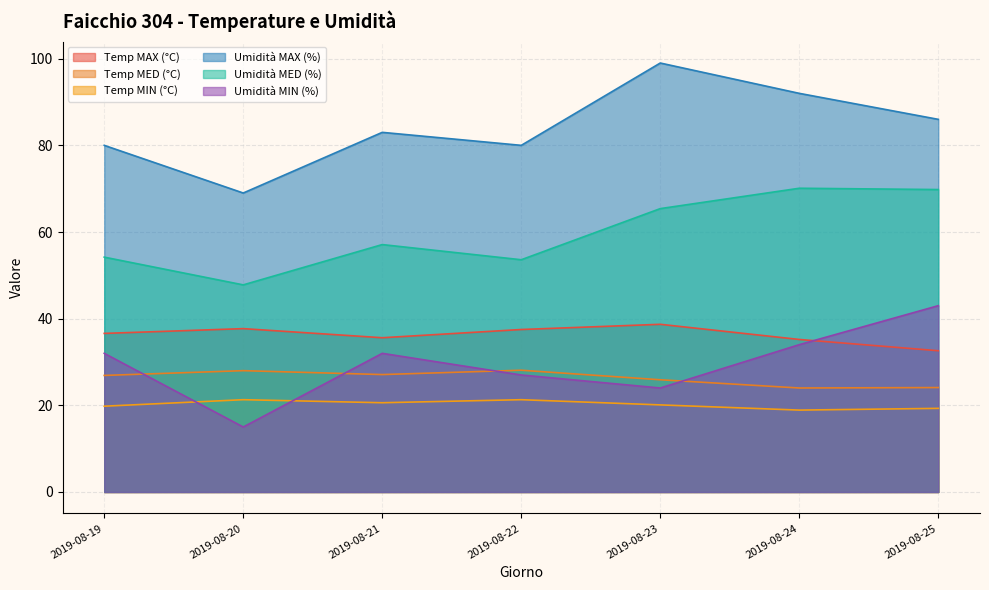

Reading left to right, list all the values displayed in this chart.

Temp MAX (°C): 36.6	37.7	35.6	37.5	38.7	35.2	32.6
Temp MED (°C): 26.9	28.0	27.1	28.1	25.9	24.0	24.1
Temp MIN (°C): 19.8	21.3	20.6	21.3	20.1	18.9	19.3
Umidità MAX (%): 80.0	69.0	83.0	80.0	99.0	92.0	86.0
Umidità MED (%): 54.2	47.8	57.1	53.6	65.4	70.1	69.8
Umidità MIN (%): 32.0	15.0	32.0	27.0	24.0	34.0	43.0